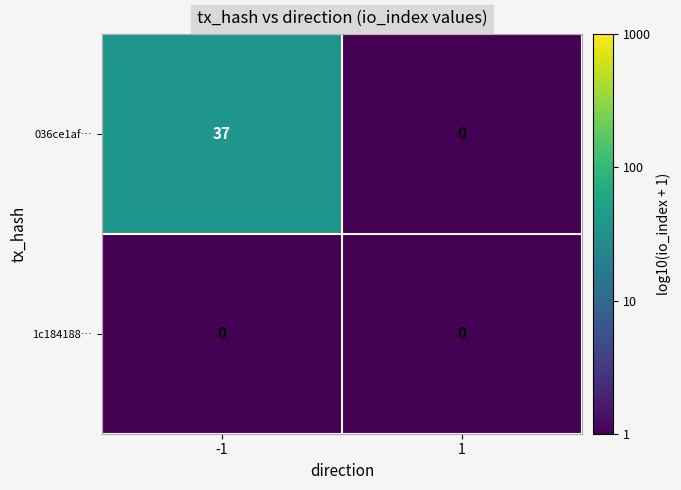

How many series are shown in this chart?

2